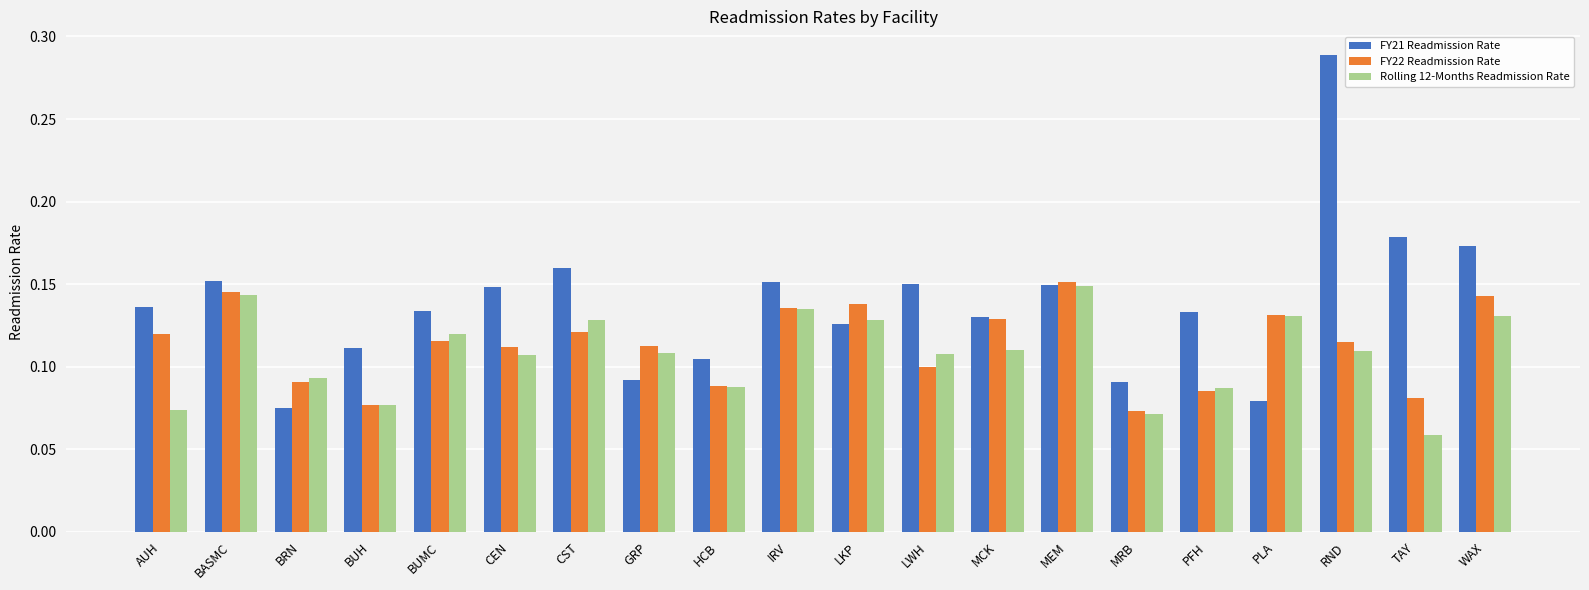

How many Rolling 12-Months Readmission Rate values are between 0 and 1?

20